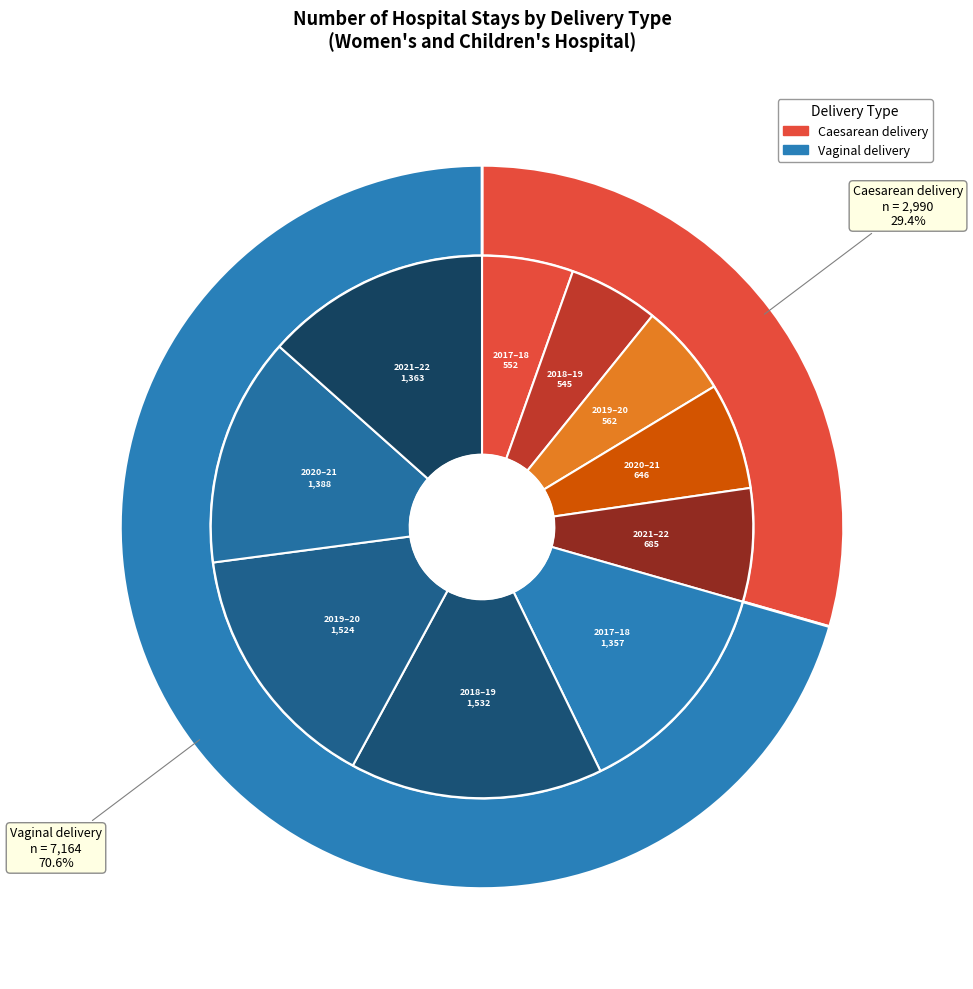

To the nearest percent, what is the combined percentage of Caesarean delivery
2019–20 and Caesarean delivery
2017–18?

37%